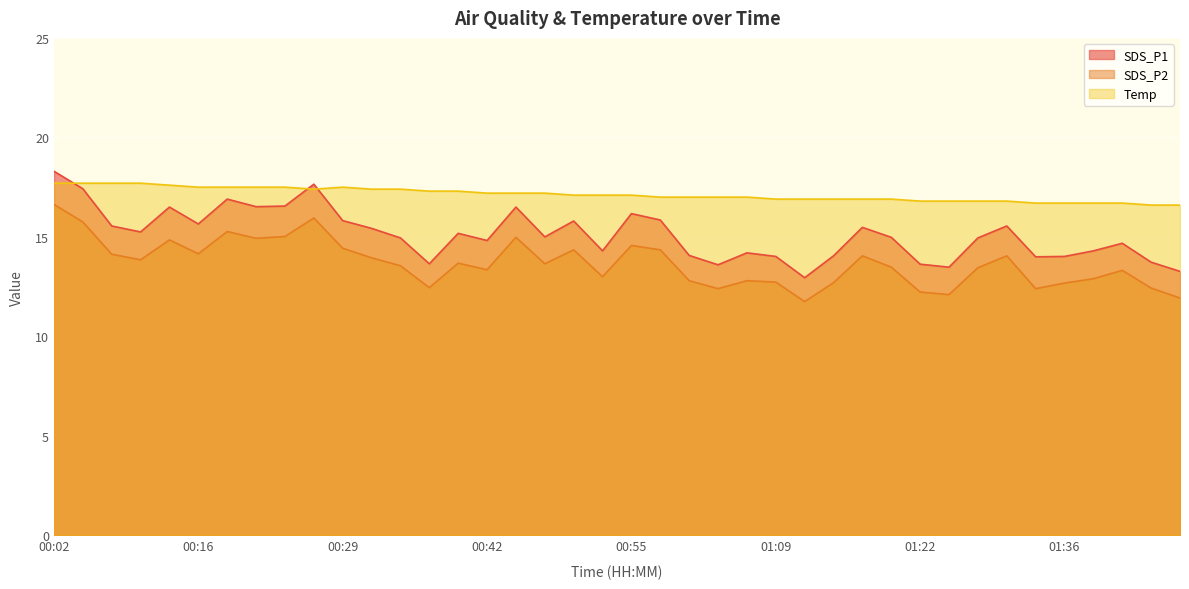

What is the highest value of the SDS_P2 series?

16.6